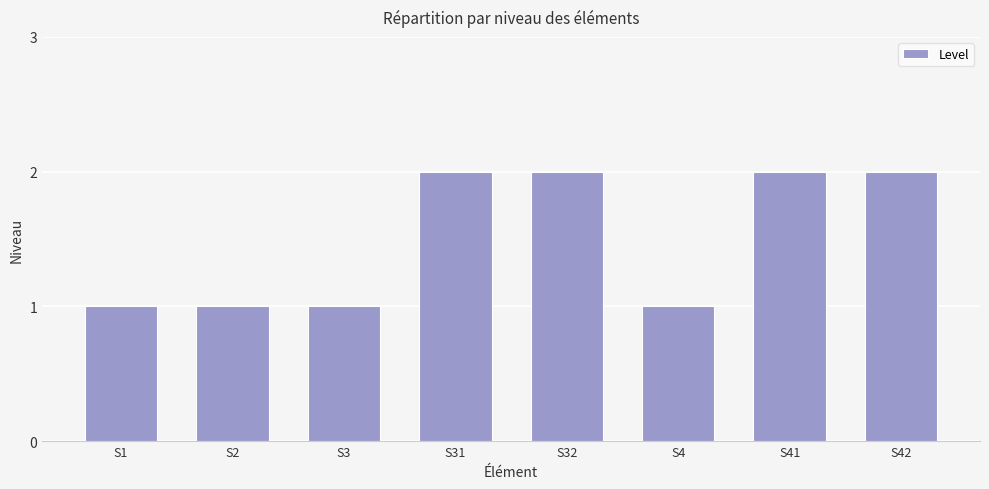

What is the ratio of the value at S41 to the value at S32?

1.0